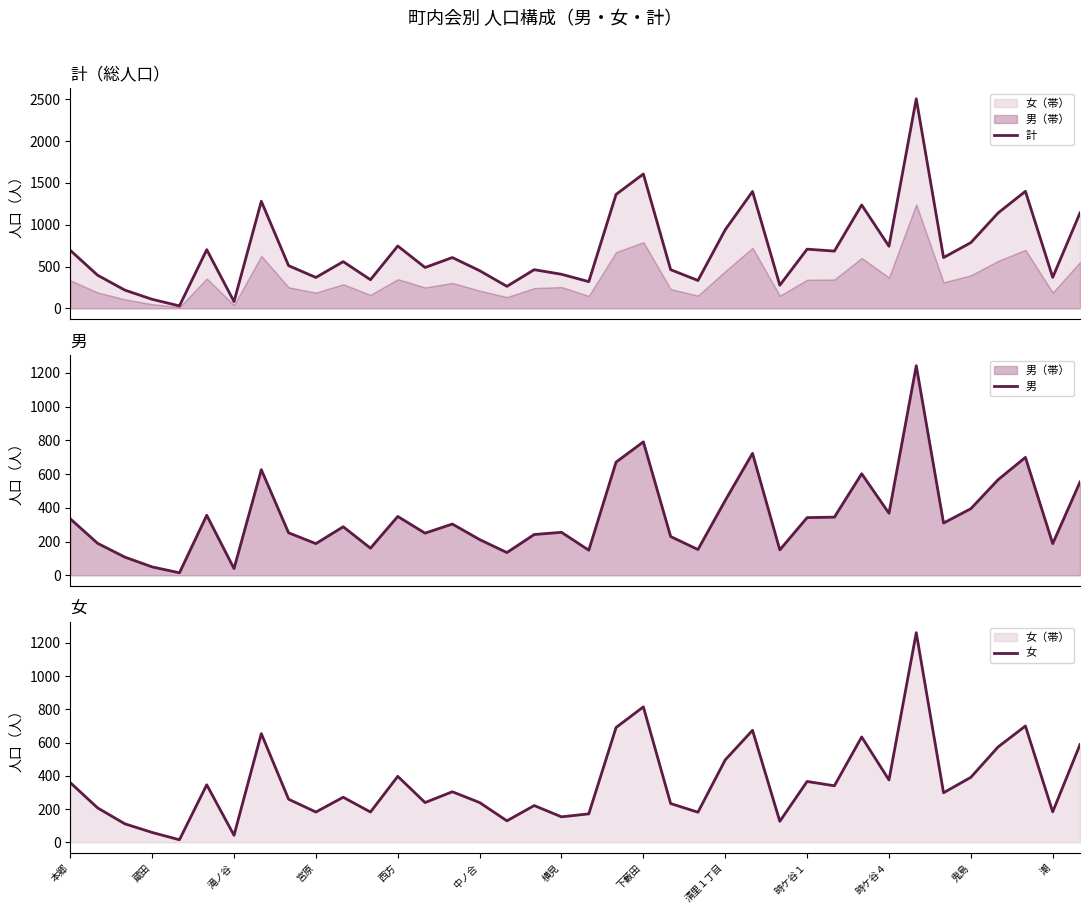

Between 23 and 24, which is larger?

24